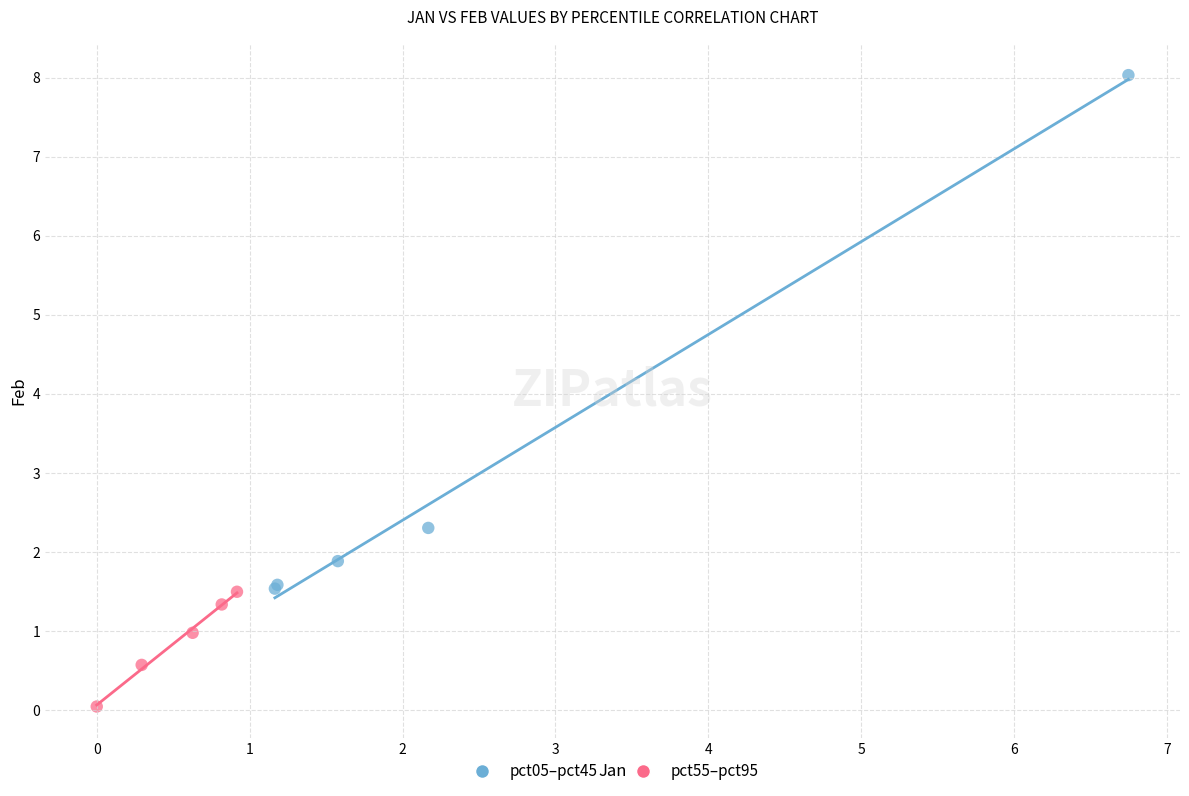

Which series reaches the minimum Y coordinate?

pct55–pct95